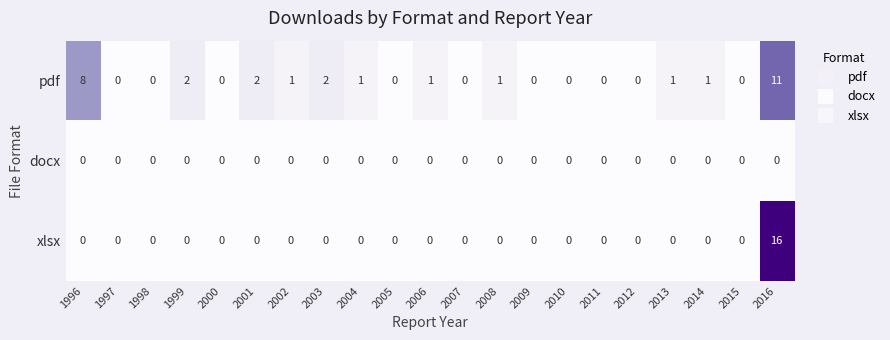

What is the difference between the maximum and minimum values in the pdf series?

11